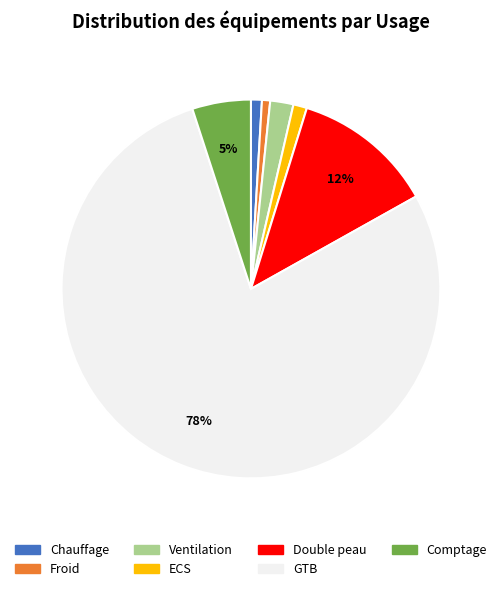

To the nearest percent, what is the difference between the Double peau and Chauffage slice percentages?

11%